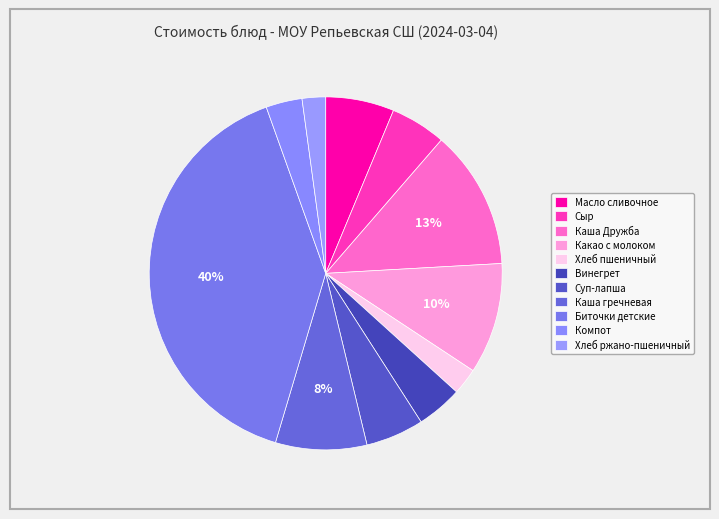

Which slice is the smallest?

Хлеб ржано-пшеничный